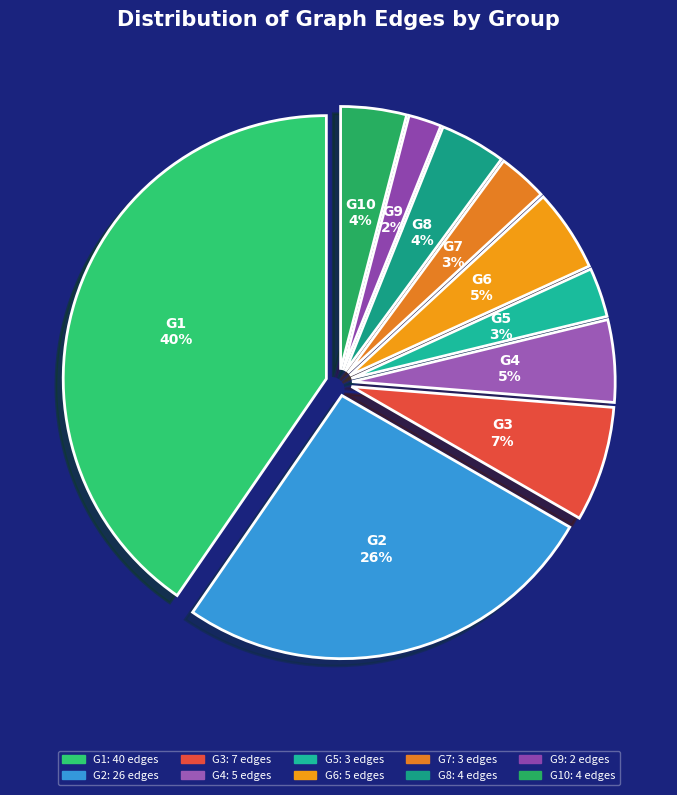

How many slices are in this pie chart?

10